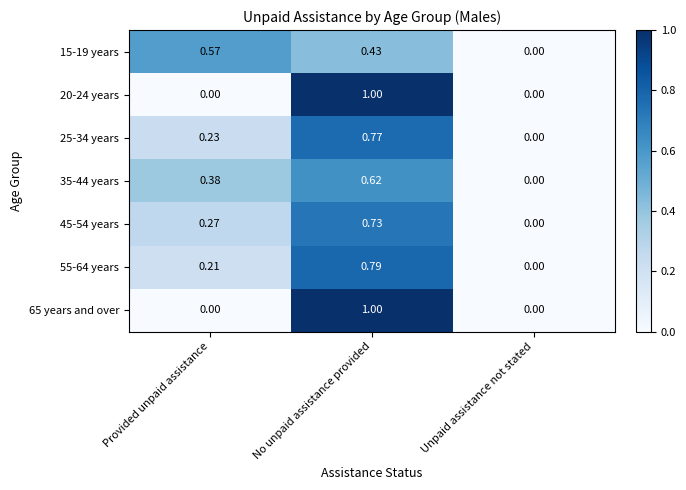

Where is 55-64 years nearest to the value 0?

Unpaid assistance not stated